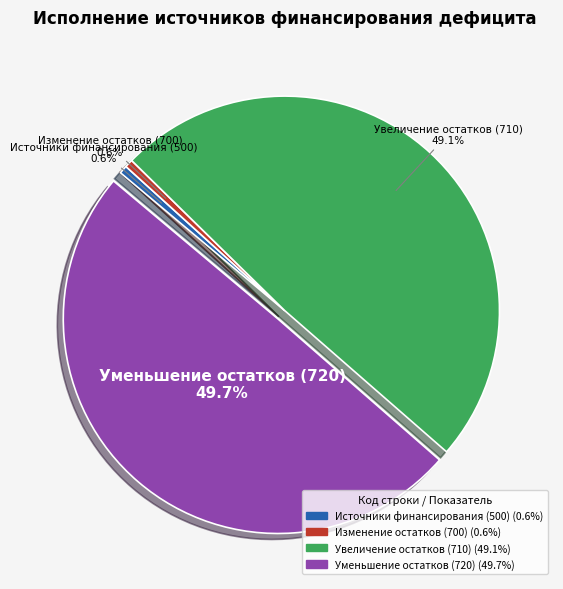

Is there a majority slice in this chart?

No